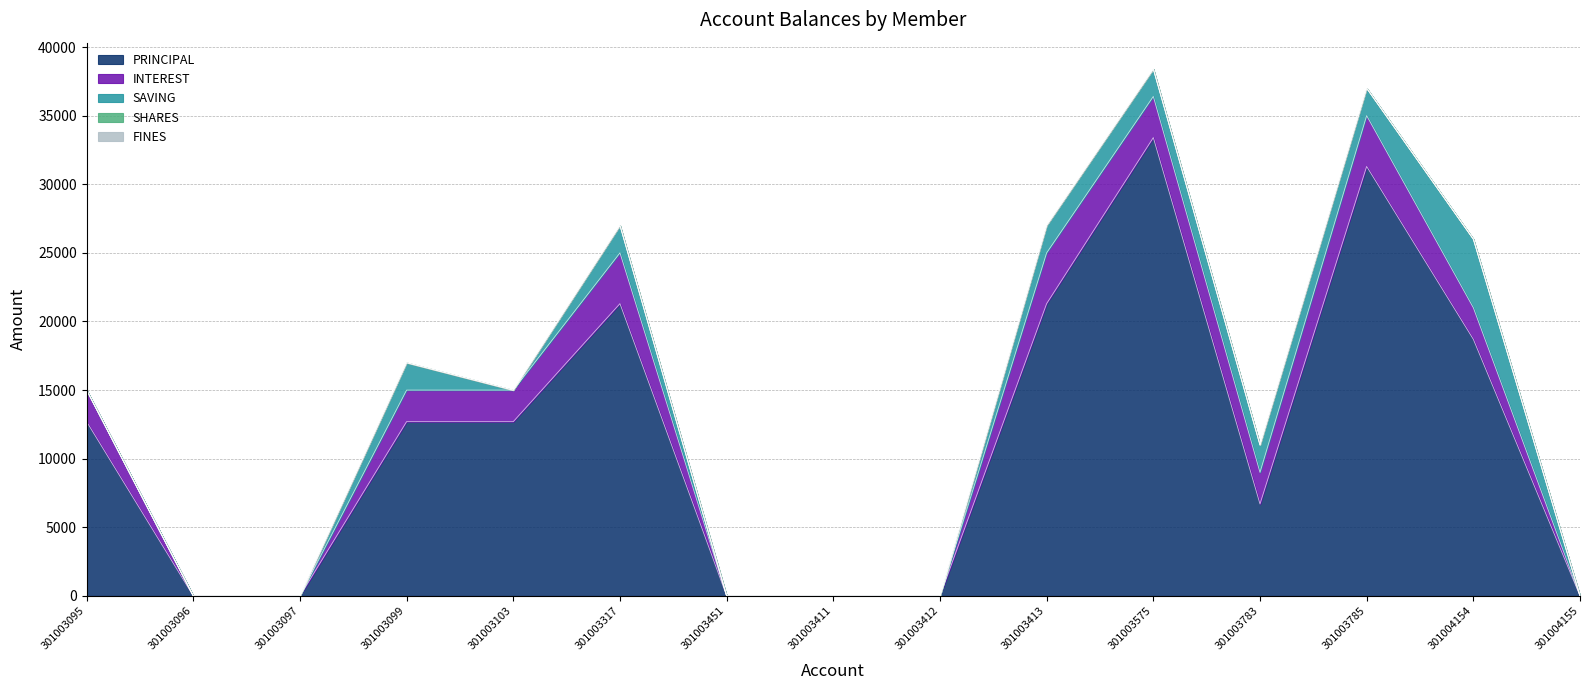

True or false: SHARES has more than 0 points higher than both neighbors.

False